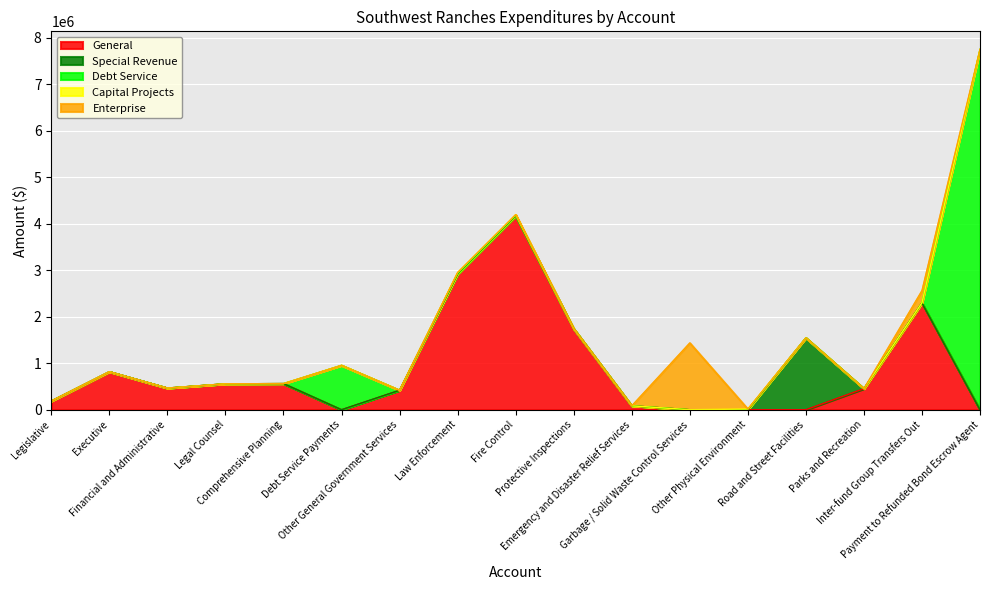

Reading right to left, list all the values displayed in this chart.

General: Payment to Refunded Bond Escrow Agent=0	Inter-fund Group Transfers Out=2298507	Parks and Recreation=453488	Road and Street Facilities=0	Other Physical Environment=0	Garbage / Solid Waste Control Services=0	Emergency and Disaster Relief Services=84076	Protective Inspections=1740750	Fire Control=4172629	Law Enforcement=2921729	Other General Government Services=418476	Debt Service Payments=0	Comprehensive Planning=561752	Legal Counsel=557144	Financial and Administrative=465674	Executive=817726	Legislative=187412
Special Revenue: Payment to Refunded Bond Escrow Agent=0	Inter-fund Group Transfers Out=0	Parks and Recreation=0	Road and Street Facilities=1545571	Other Physical Environment=0	Garbage / Solid Waste Control Services=0	Emergency and Disaster Relief Services=0	Protective Inspections=0	Fire Control=0	Law Enforcement=0	Other General Government Services=0	Debt Service Payments=0	Comprehensive Planning=0	Legal Counsel=0	Financial and Administrative=0	Executive=0	Legislative=0
Debt Service: Payment to Refunded Bond Escrow Agent=7750000	Inter-fund Group Transfers Out=0	Parks and Recreation=0	Road and Street Facilities=0	Other Physical Environment=0	Garbage / Solid Waste Control Services=0	Emergency and Disaster Relief Services=0	Protective Inspections=0	Fire Control=0	Law Enforcement=0	Other General Government Services=0	Debt Service Payments=954195	Comprehensive Planning=0	Legal Counsel=0	Financial and Administrative=0	Executive=0	Legislative=0
Capital Projects: Payment to Refunded Bond Escrow Agent=0	Inter-fund Group Transfers Out=0	Parks and Recreation=0	Road and Street Facilities=0	Other Physical Environment=14895	Garbage / Solid Waste Control Services=0	Emergency and Disaster Relief Services=0	Protective Inspections=0	Fire Control=22107	Law Enforcement=28093	Other General Government Services=0	Debt Service Payments=0	Comprehensive Planning=0	Legal Counsel=0	Financial and Administrative=0	Executive=0	Legislative=0
Enterprise: Payment to Refunded Bond Escrow Agent=0	Inter-fund Group Transfers Out=263917	Parks and Recreation=0	Road and Street Facilities=0	Other Physical Environment=0	Garbage / Solid Waste Control Services=1437043	Emergency and Disaster Relief Services=0	Protective Inspections=0	Fire Control=0	Law Enforcement=0	Other General Government Services=0	Debt Service Payments=0	Comprehensive Planning=0	Legal Counsel=0	Financial and Administrative=0	Executive=0	Legislative=0